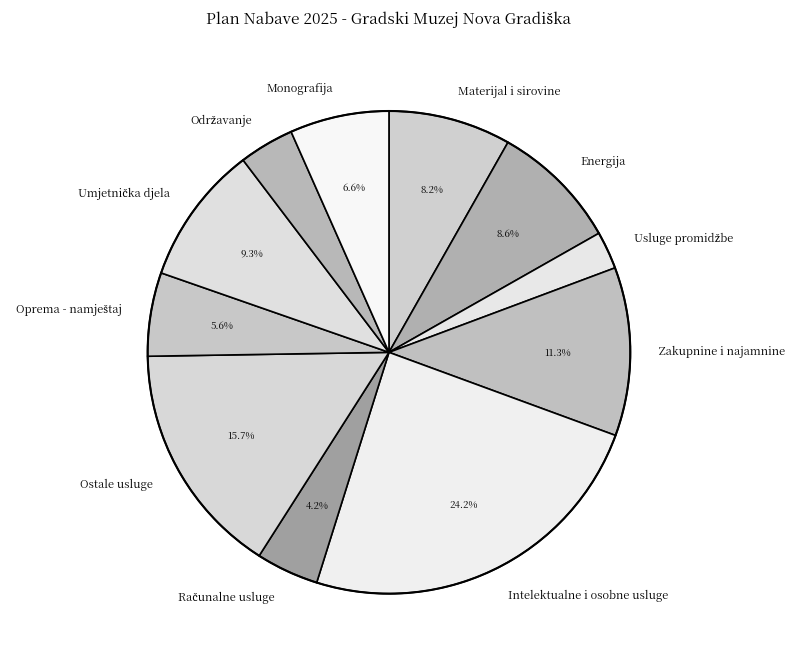

What is the largest slice in the pie chart?

Intelektualne i osobne usluge